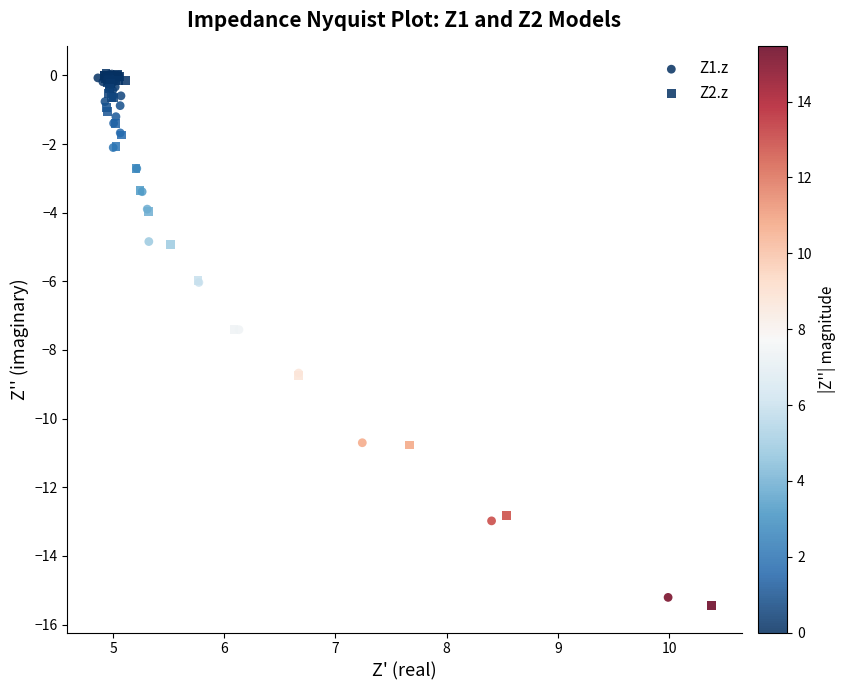

Which series has the largest Y range (max minus min)?

Z2.z